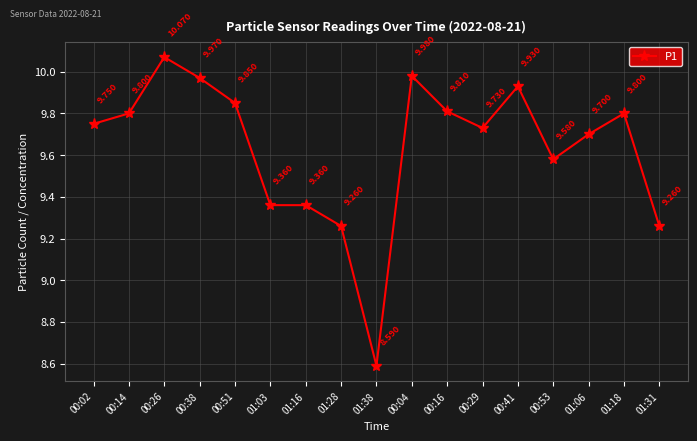

Where does the data first go above 9?

00:02